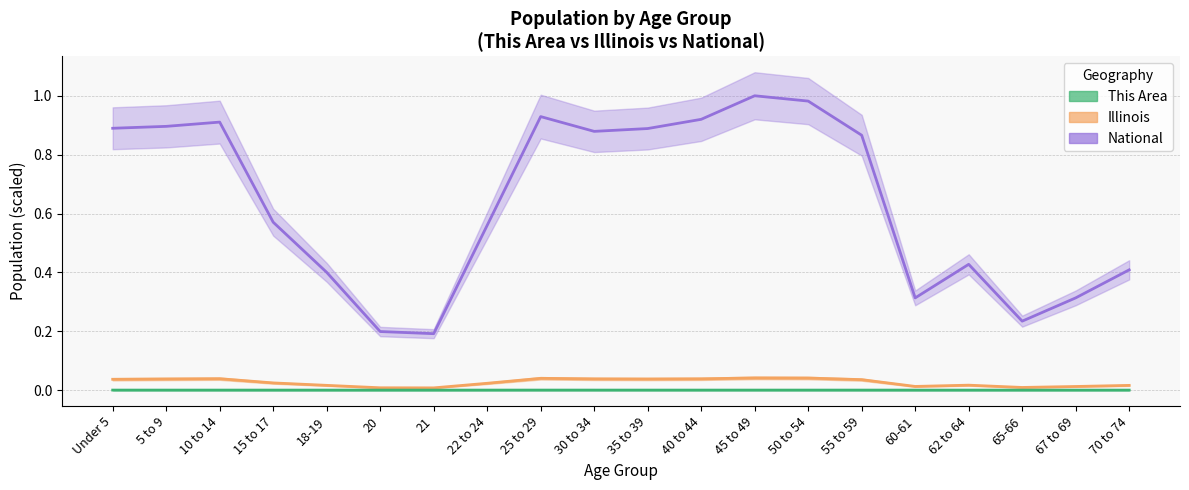

Reading left to right, what are all the values shown in this chart?

This Area: Under 5=0.0	5 to 9=0.0	10 to 14=0.0	15 to 17=0.0	18-19=0.0	20=0.0	21=0.0	22 to 24=0.0	25 to 29=0.0	30 to 34=0.0	35 to 39=0.0	40 to 44=0.0	45 to 49=0.0	50 to 54=0.0	55 to 59=0.0	60-61=0.0	62 to 64=0.0	65-66=0.0	67 to 69=0.0	70 to 74=0.0
Illinois: Under 5=0.0	5 to 9=0.0	10 to 14=0.0	15 to 17=0.0	18-19=0.0	20=0.0	21=0.0	22 to 24=0.0	25 to 29=0.0	30 to 34=0.0	35 to 39=0.0	40 to 44=0.0	45 to 49=0.0	50 to 54=0.0	55 to 59=0.0	60-61=0.0	62 to 64=0.0	65-66=0.0	67 to 69=0.0	70 to 74=0.0
National: Under 5=0.9	5 to 9=0.9	10 to 14=0.9	15 to 17=0.6	18-19=0.4	20=0.2	21=0.2	22 to 24=0.6	25 to 29=0.9	30 to 34=0.9	35 to 39=0.9	40 to 44=0.9	45 to 49=1.0	50 to 54=1.0	55 to 59=0.9	60-61=0.3	62 to 64=0.4	65-66=0.2	67 to 69=0.3	70 to 74=0.4